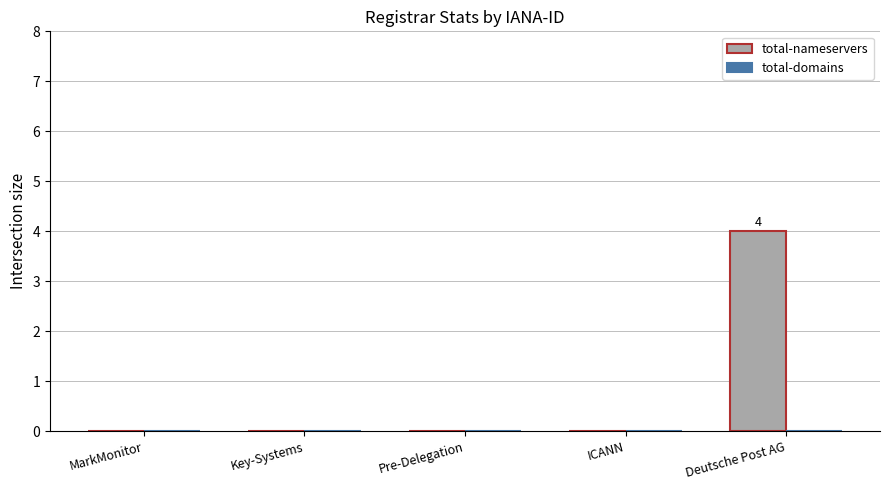

How many distinct data groups are displayed?

1